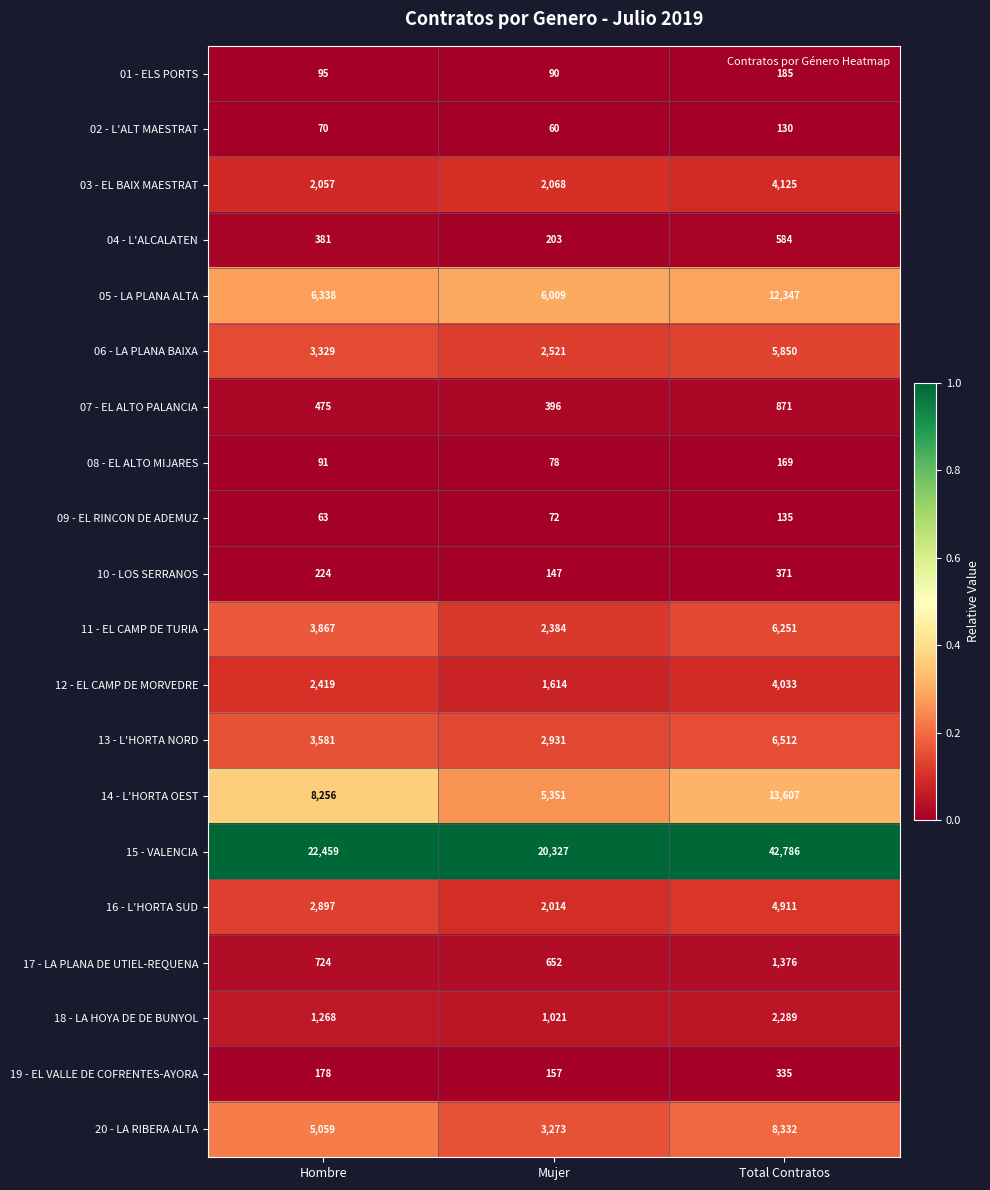

Rank the series by their maximum value, from lowest to highest.

02 - L'ALT MAESTRAT, 09 - EL RINCON DE ADEMUZ, 08 - EL ALTO MIJARES, 01 - ELS PORTS, 19 - EL VALLE DE COFRENTES-AYORA, 10 - LOS SERRANOS, 04 - L'ALCALATEN, 07 - EL ALTO PALANCIA, 17 - LA PLANA DE UTIEL-REQUENA, 18 - LA HOYA DE DE BUNYOL, 12 - EL CAMP DE MORVEDRE, 03 - EL BAIX MAESTRAT, 16 - L'HORTA SUD, 06 - LA PLANA BAIXA, 11 - EL CAMP DE TURIA, 13 - L'HORTA NORD, 20 - LA RIBERA ALTA, 05 - LA PLANA ALTA, 14 - L'HORTA OEST, 15 - VALENCIA